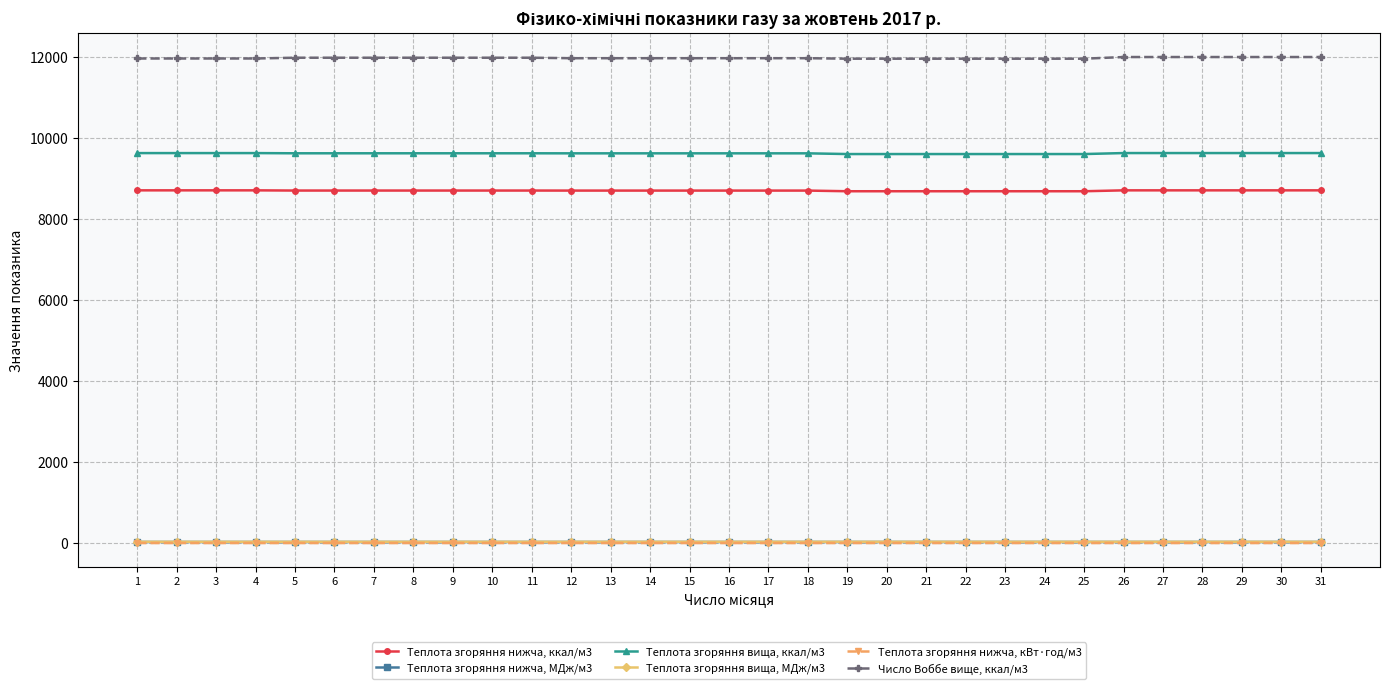

What is the greatest value displayed?

11989.0